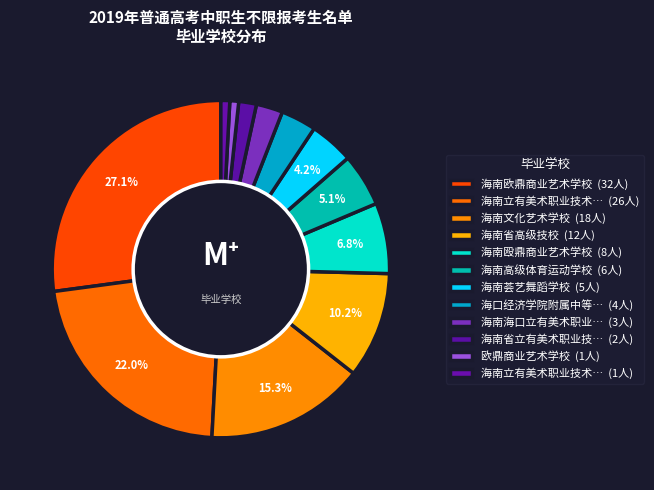

How many slices are in this pie chart?

12